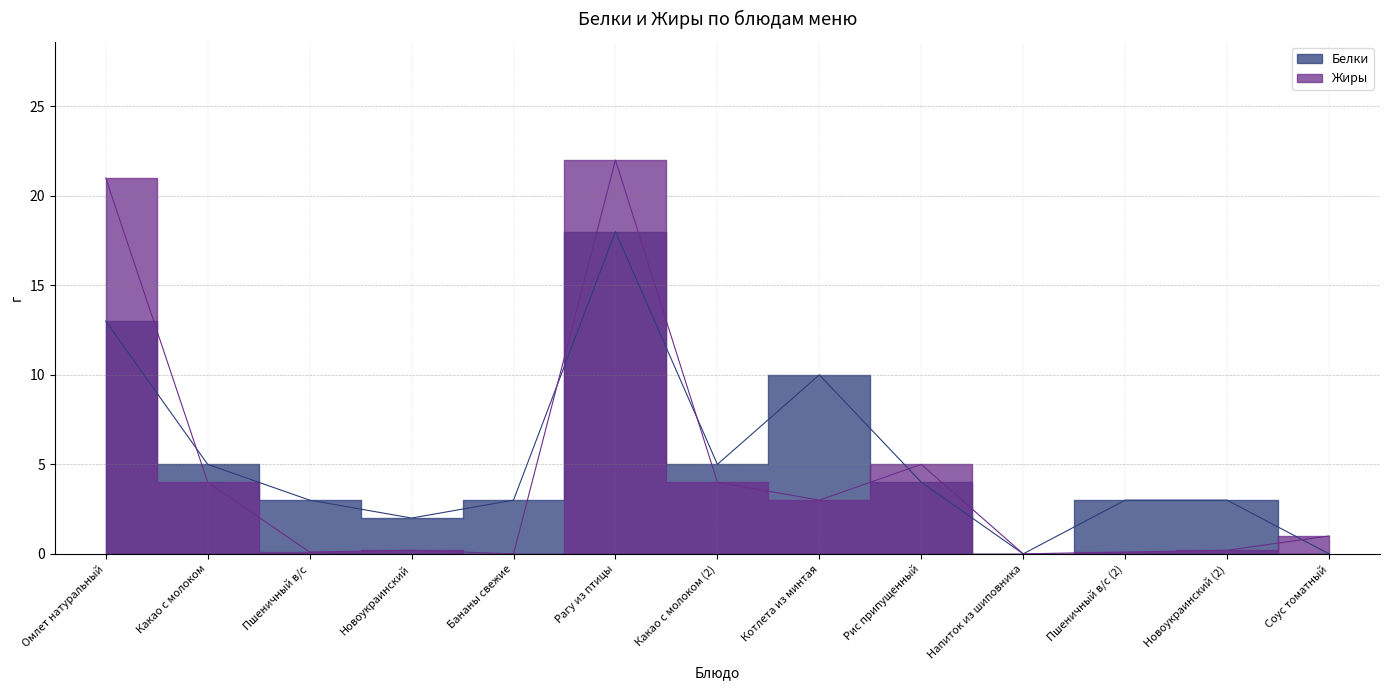

Does the chart have visible grid lines?

Yes